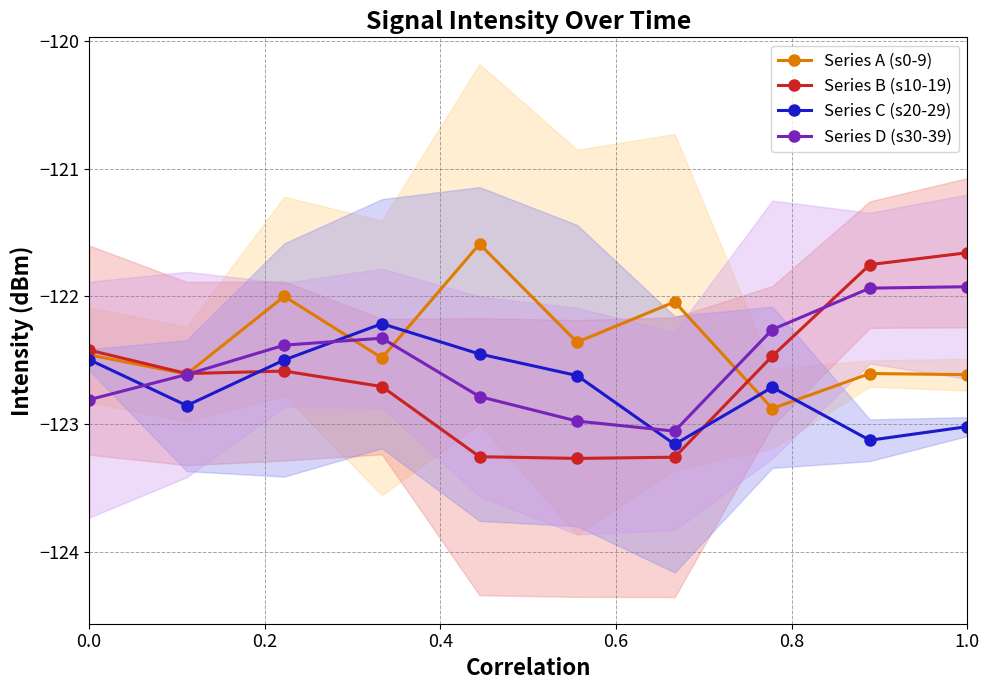

Which series has the widest spread of values?

Series B (s10-19)